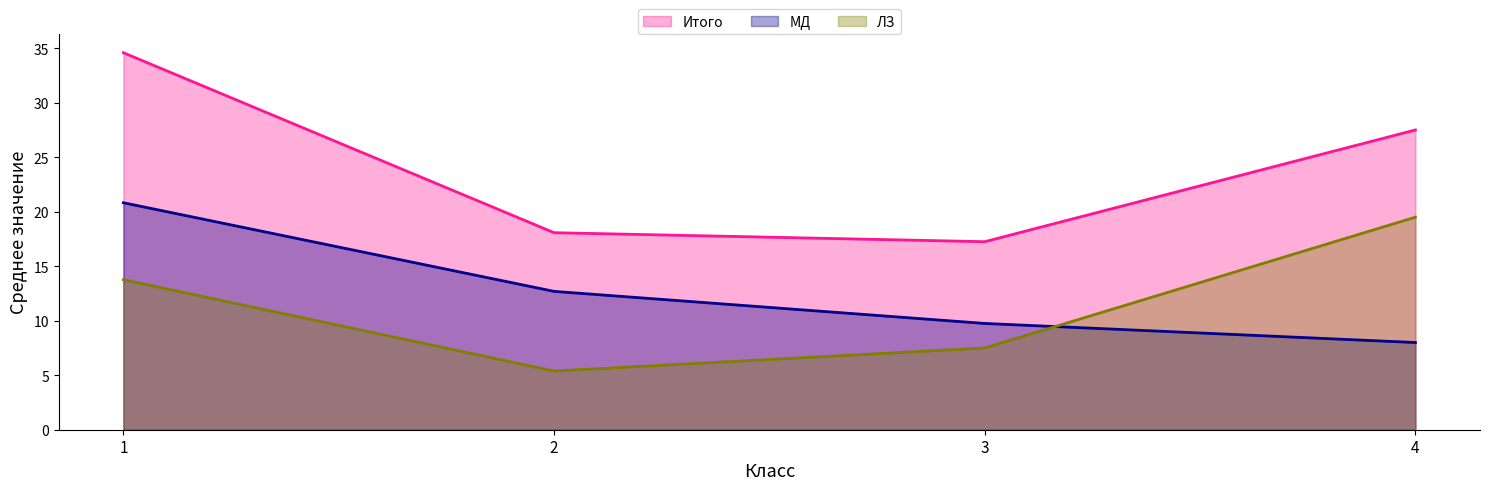

Which category has the highest value in the ЛЗ series?

4